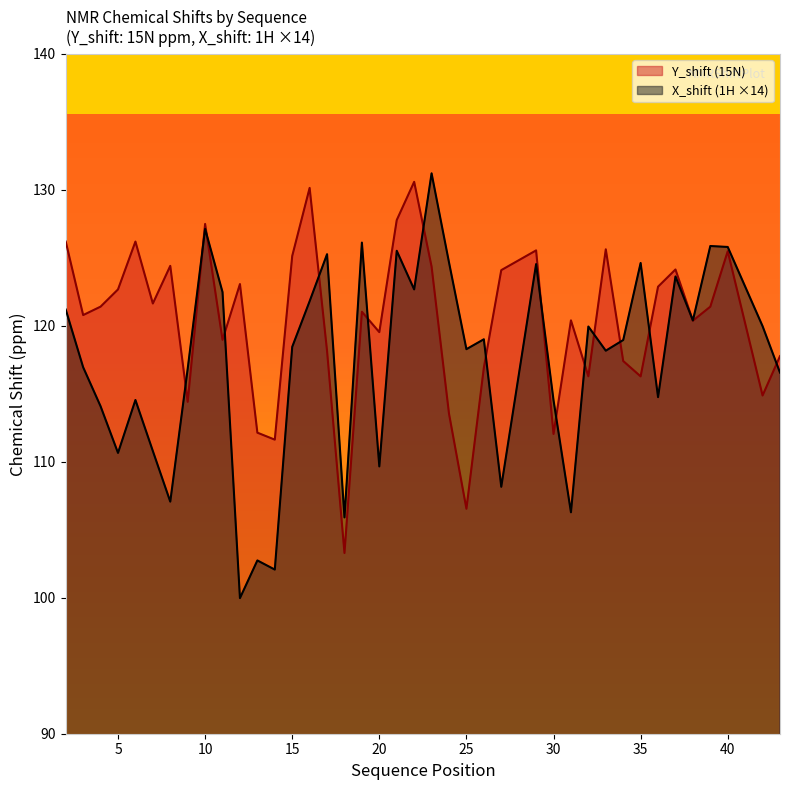

Where is the first local minimum for X_shift?

5